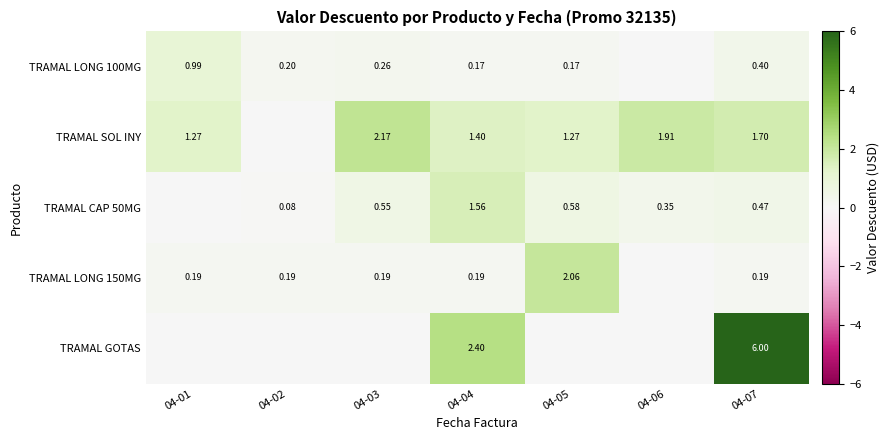

At which category is the sum across all series the highest?

04-07